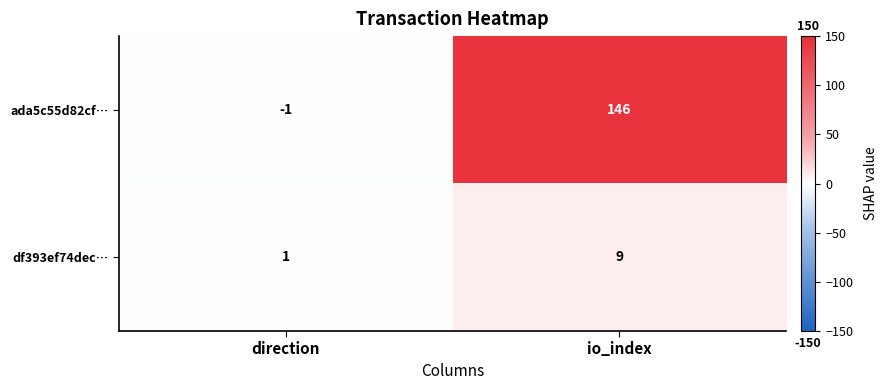

Which label corresponds to the smallest value in the chart?

direction